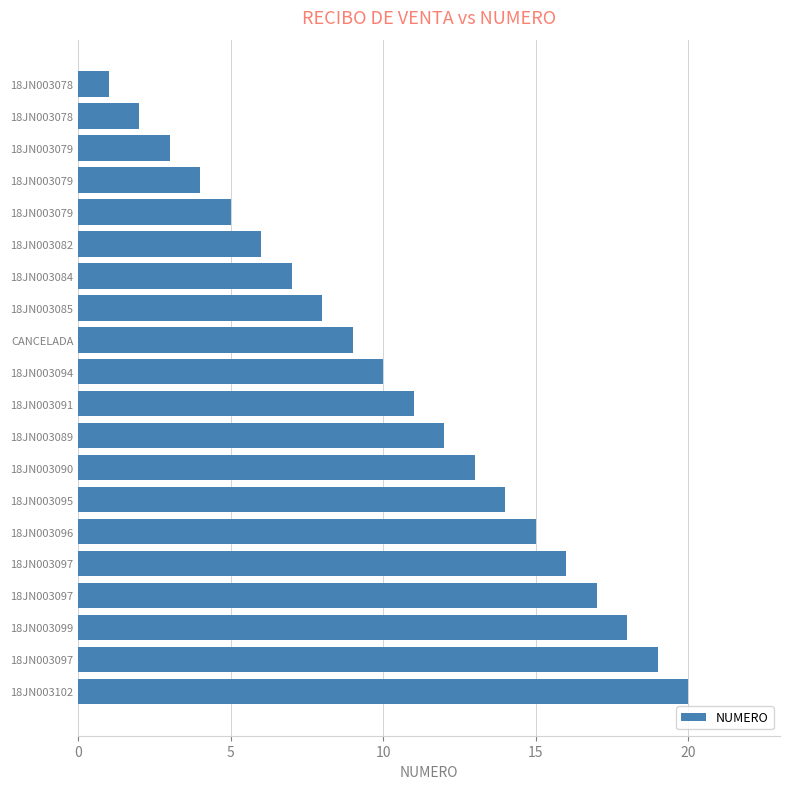

Which label corresponds to the largest value in the chart?

18JN003102